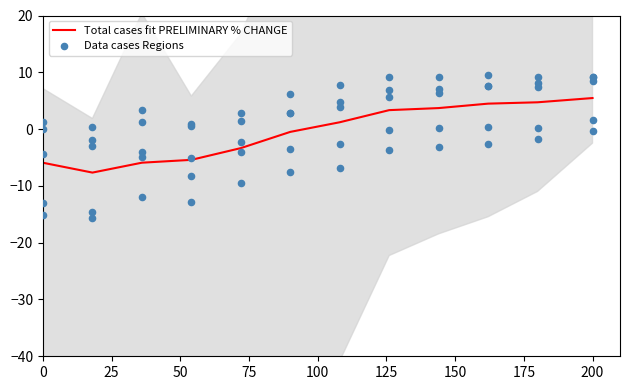

Which series has the largest total across all categories?

Data cases Regions